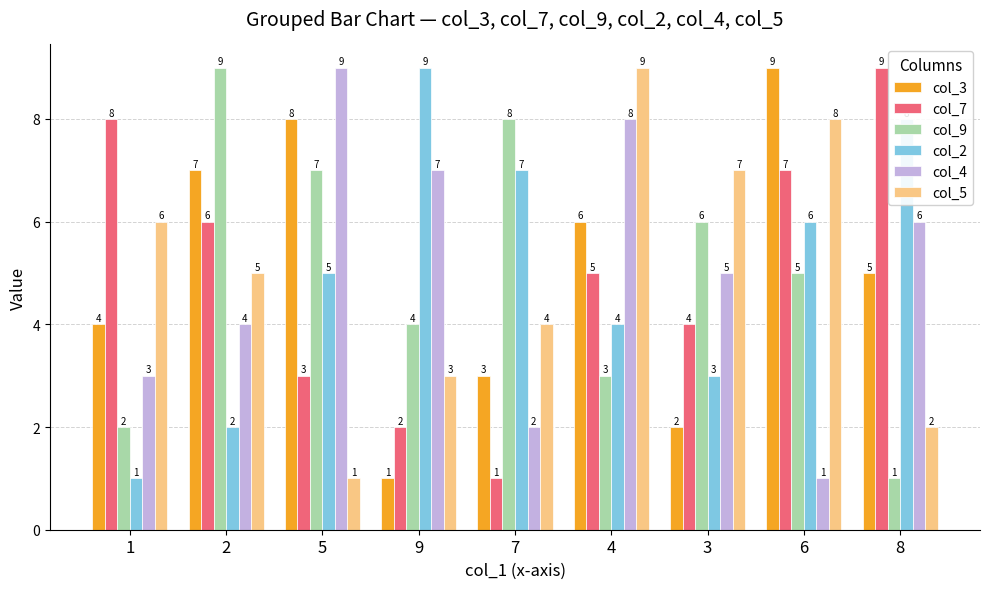

What is the difference between the maximum and minimum values in the col_3 series?

8